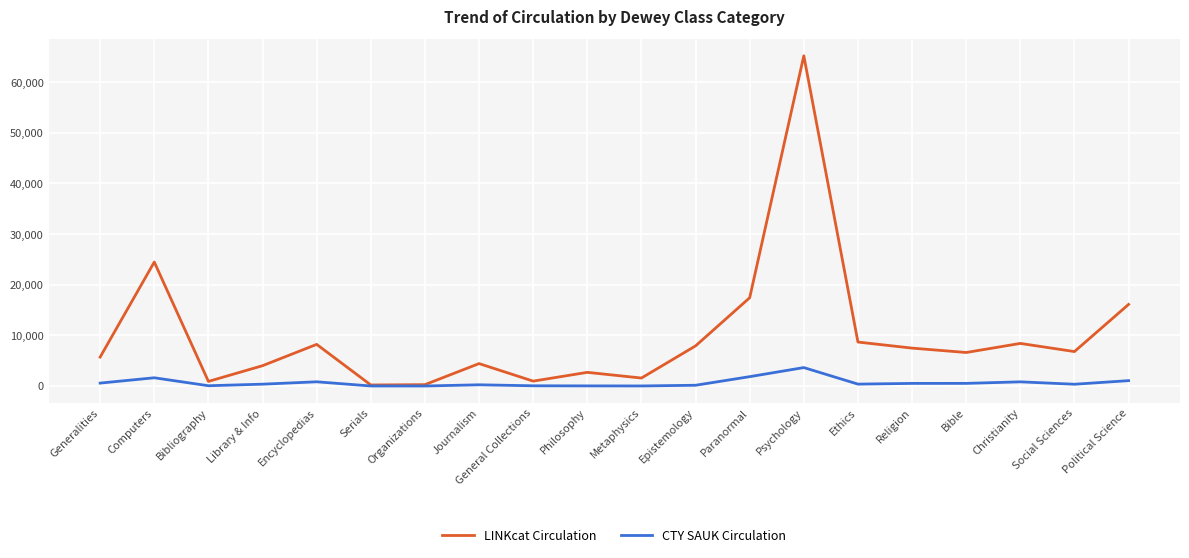

True or false: CTY SAUK Circulation has more than 2 points higher than both neighbors.

True